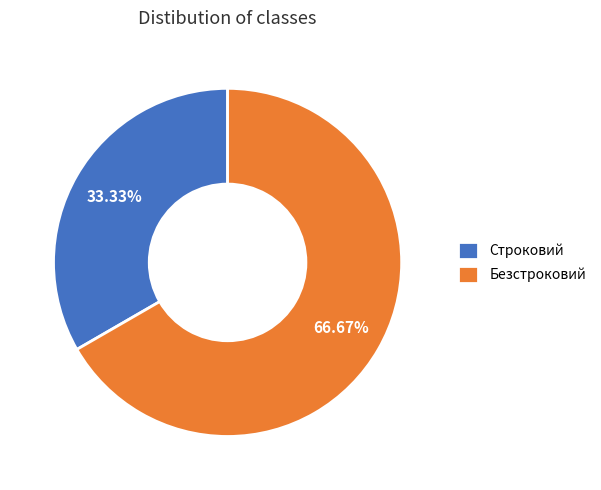

What is the smallest slice in the pie chart?

Строковий